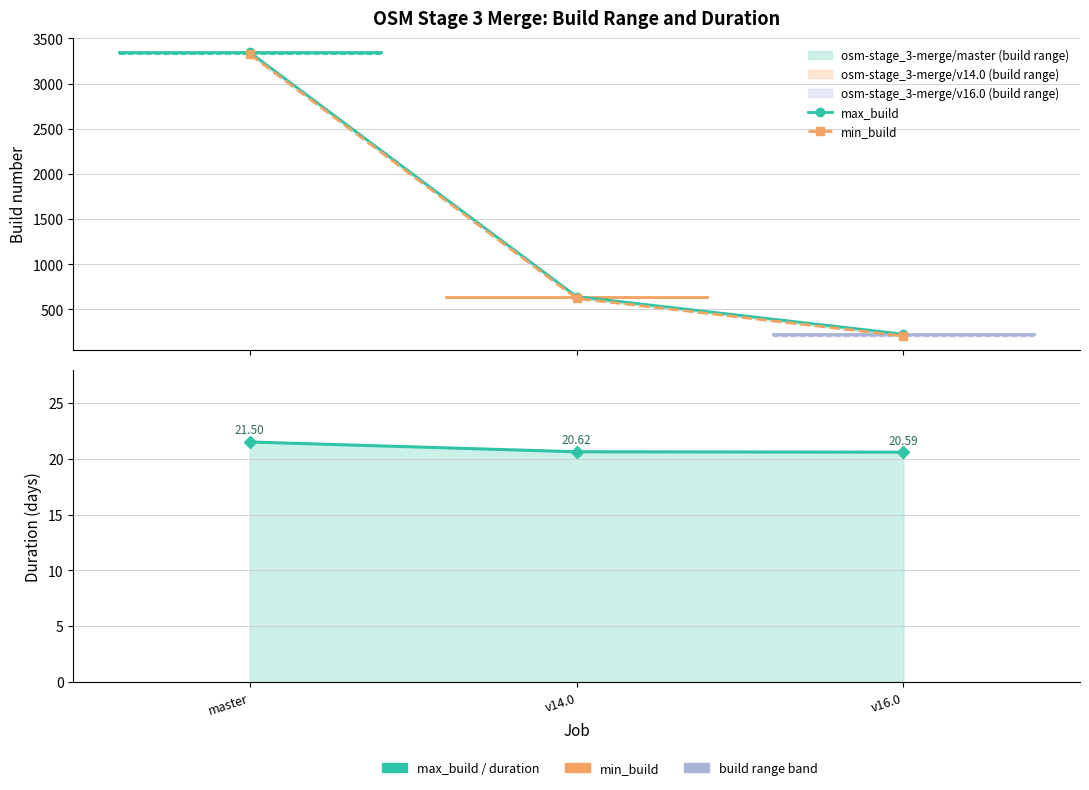

How many values in the max_build series exceed 643?

1